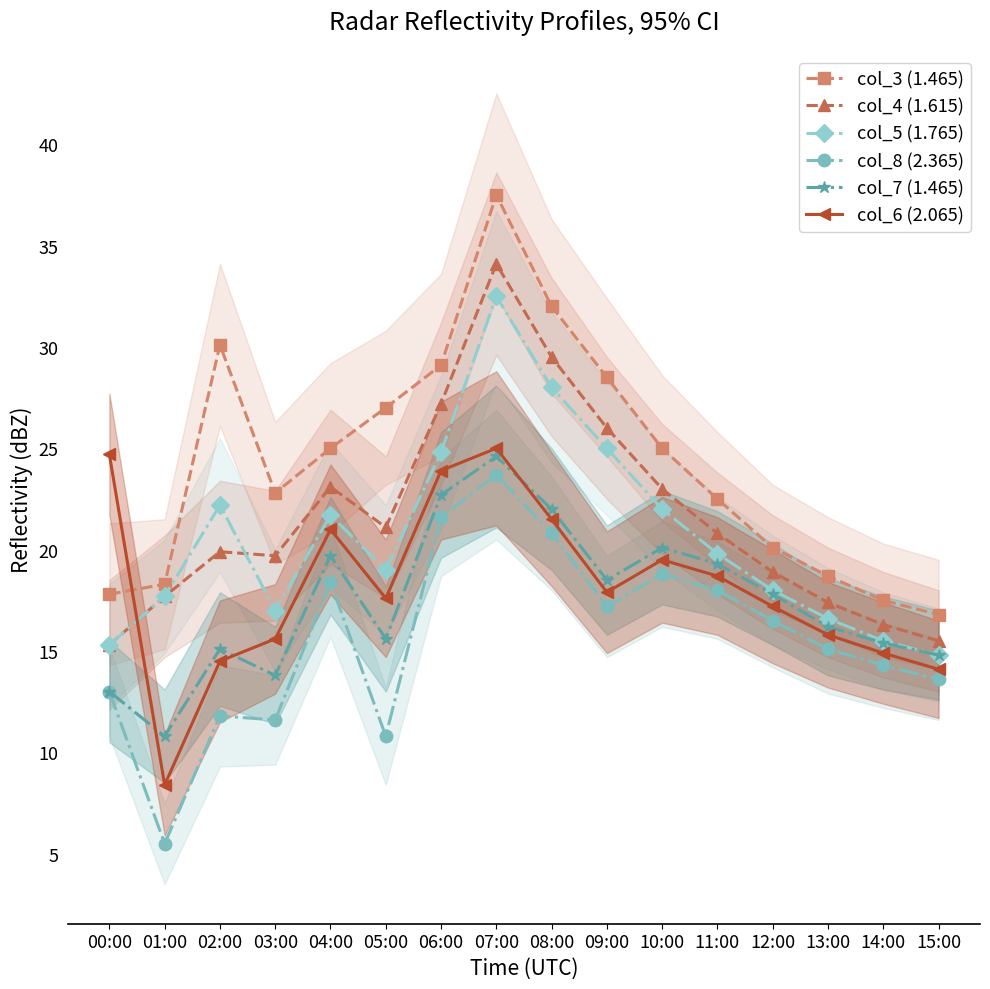

The col_5 (1.765) series shows 7.2 at 13:00. True or false?

False